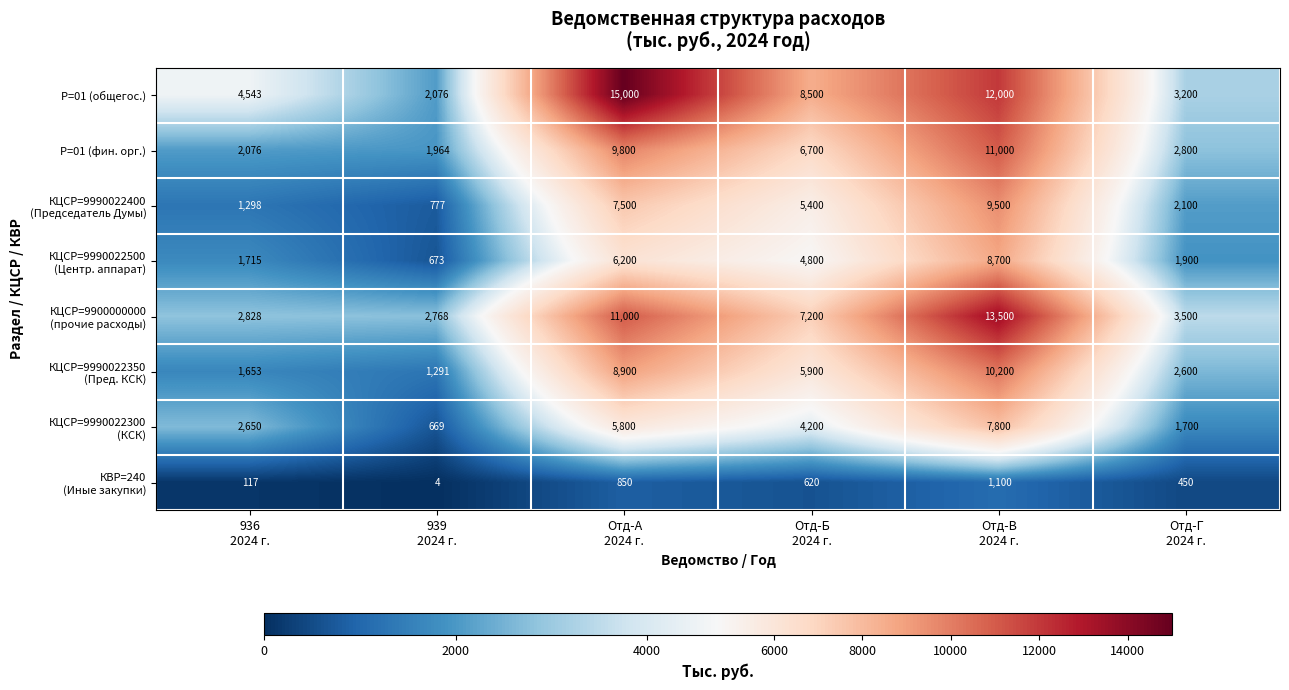

At how many categories does at least one series exceed 844?

6